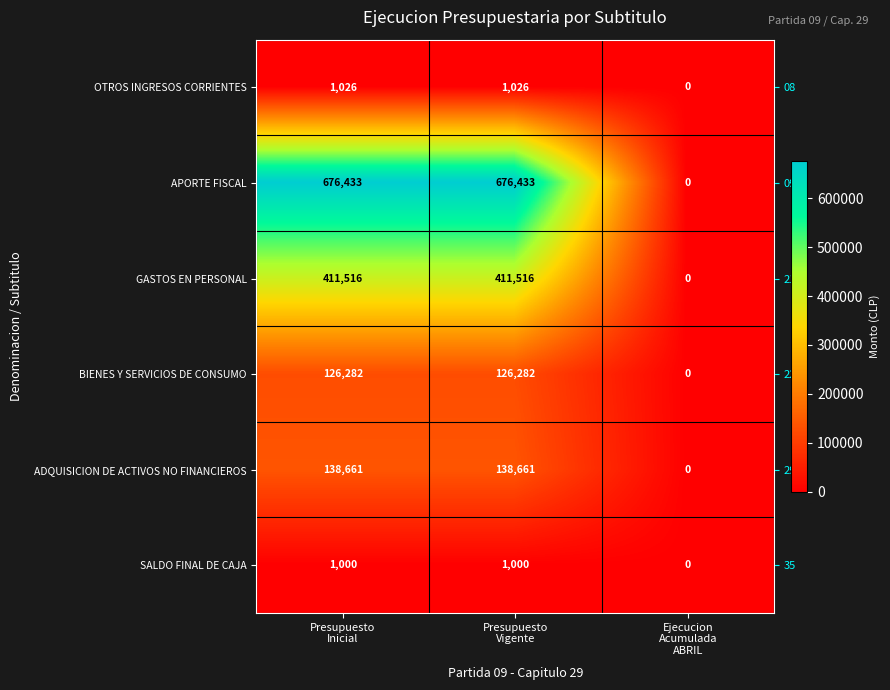

What is the average value of the BIENES Y SERVICIOS DE CONSUMO series?

84188